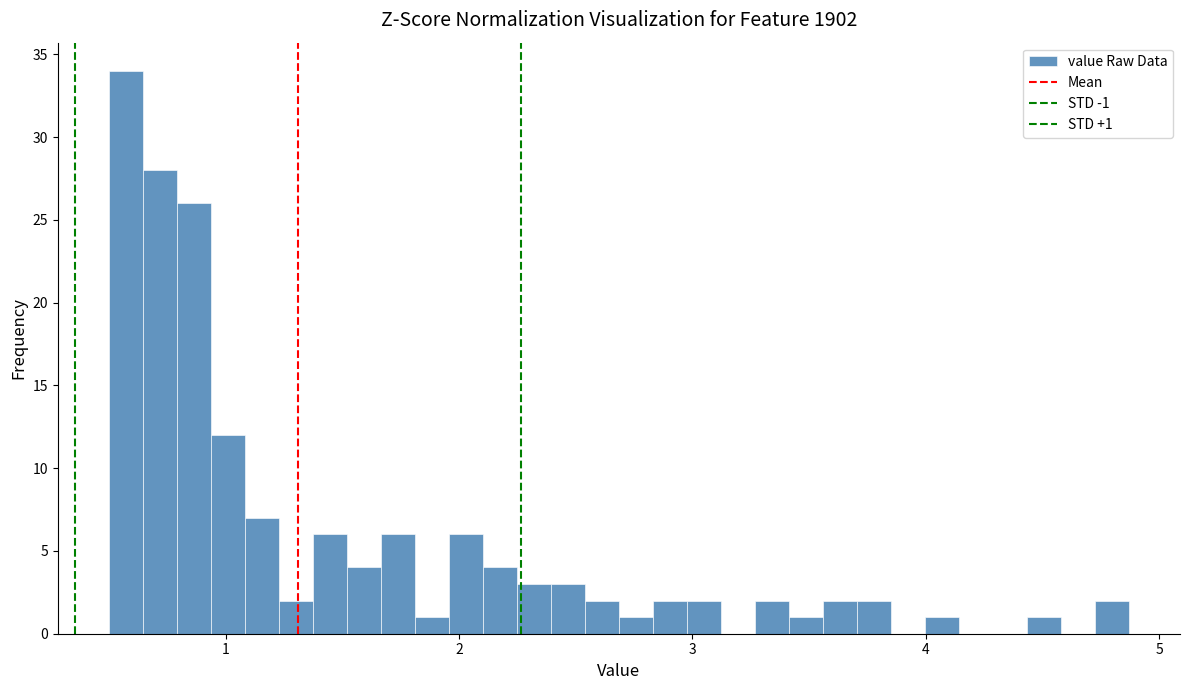

Read against the x-axis, roughly where is the centre of the tallest bar?

0.6